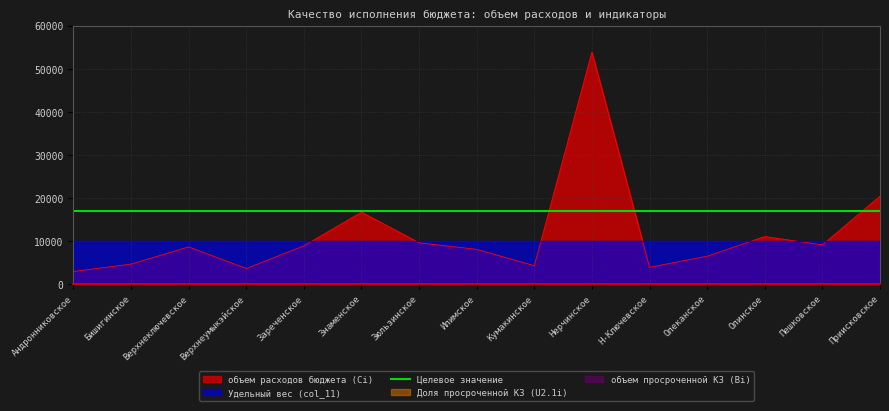

How many lines are shown in the chart?

5